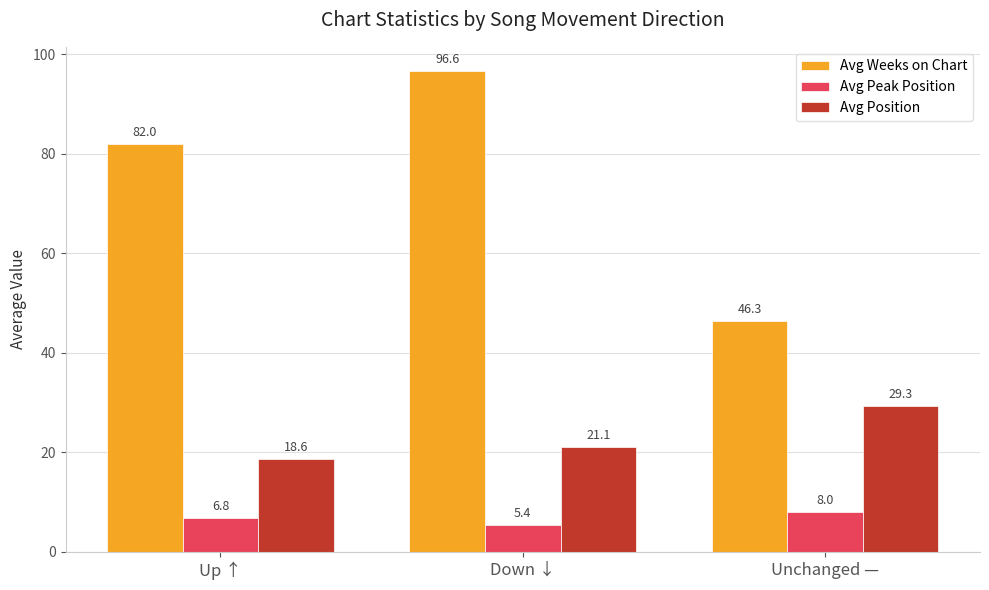

Is the value of Avg Peak Position at Up ↑ greater than the value of Avg Position at Up ↑?

No